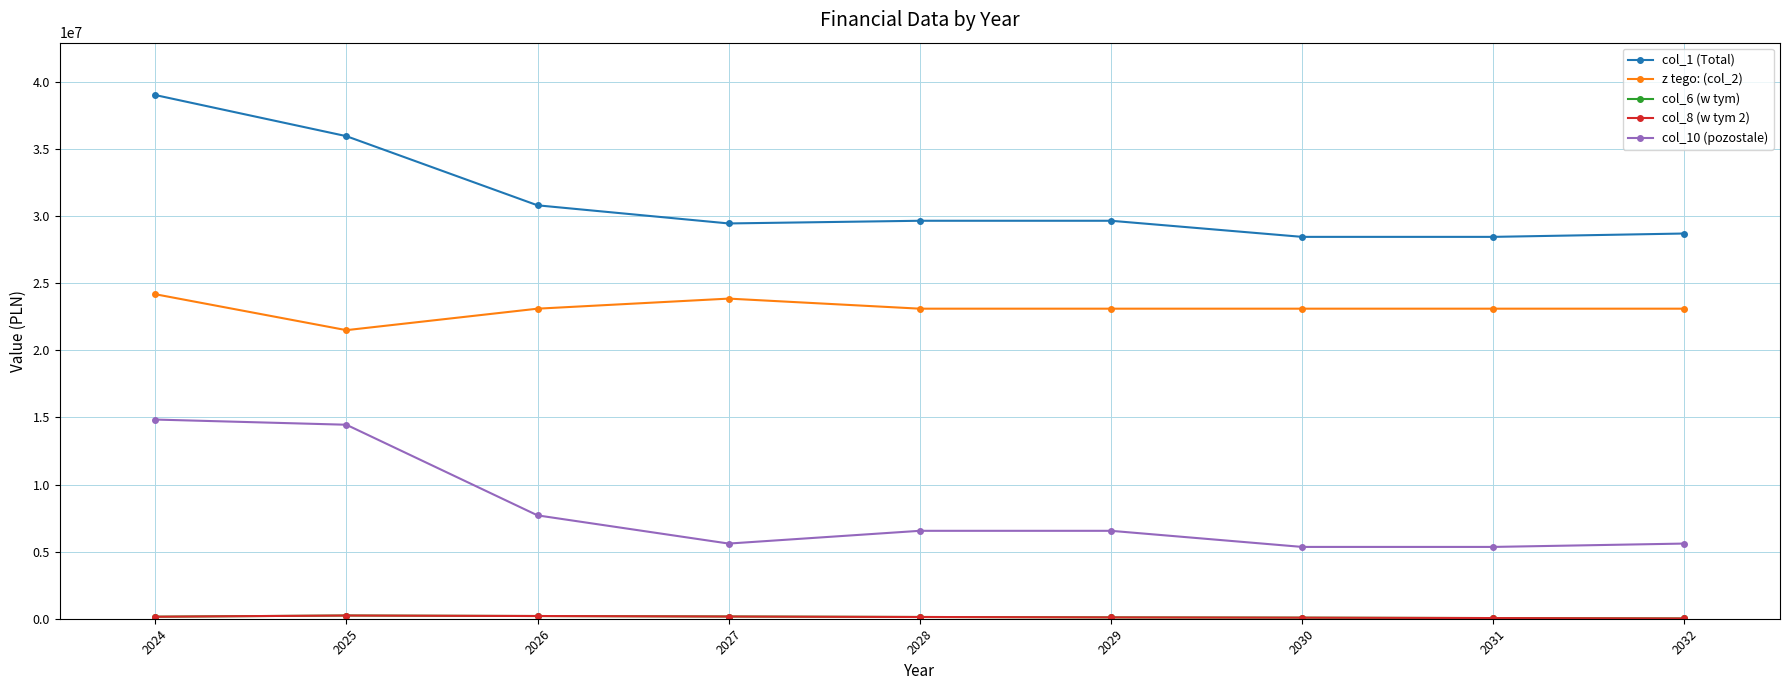

What is the highest value of the col_6 (w tym) series?

240000.0